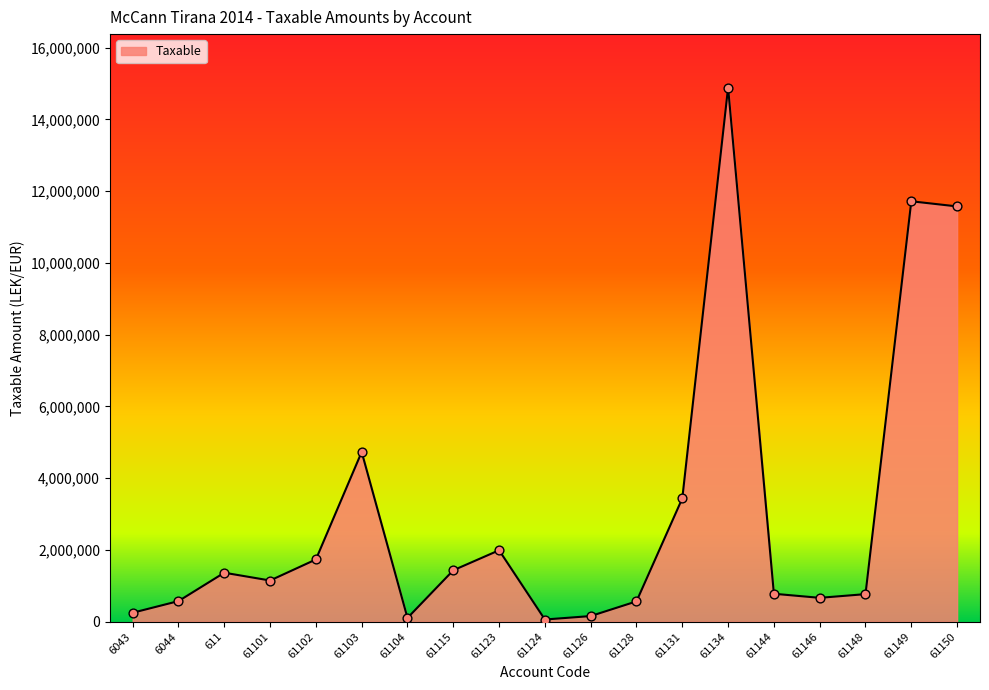

Which has a higher value, 61123 or 61115?

61123